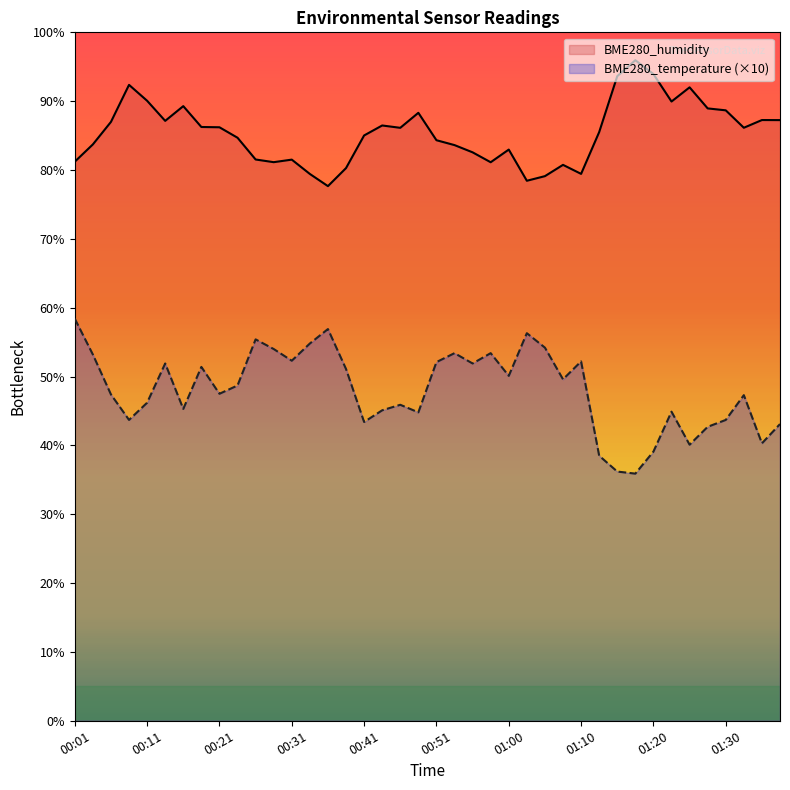

Between 00:26 and 01:05, which is larger?

00:26